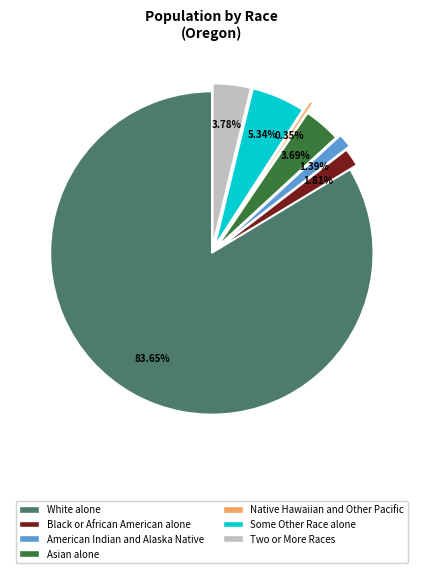

Combined, do Asian alone and Some Other Race alone account for over 50%?

No